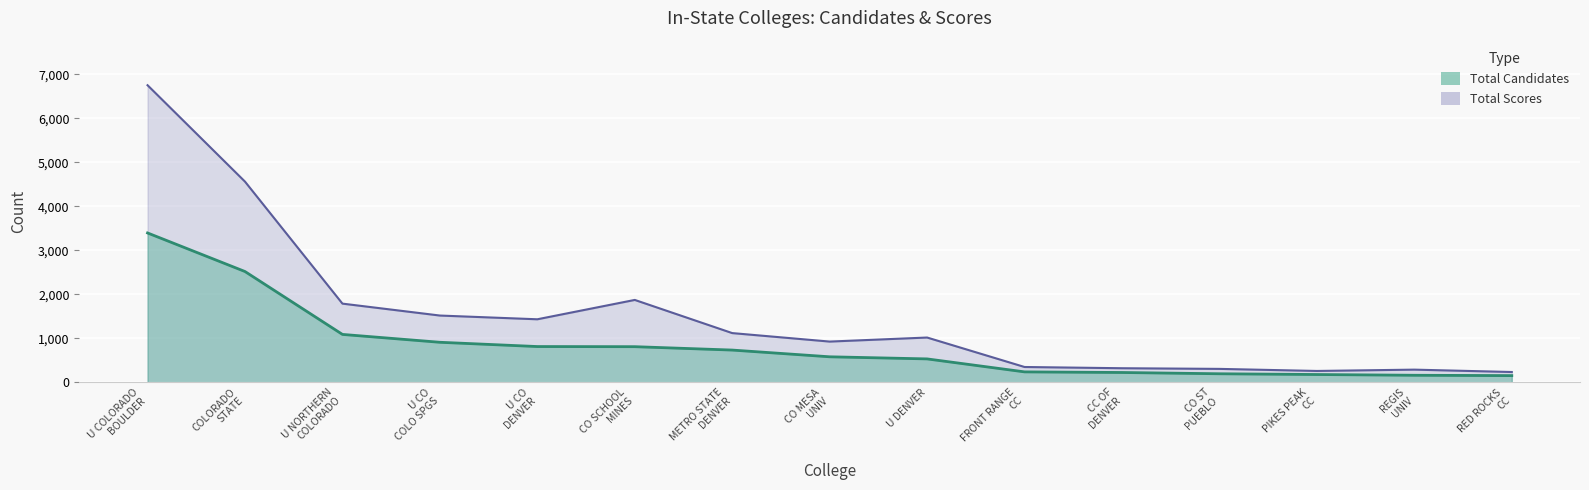

At which label does Total Candidates first exceed 579?

U COLORADO BOULDER